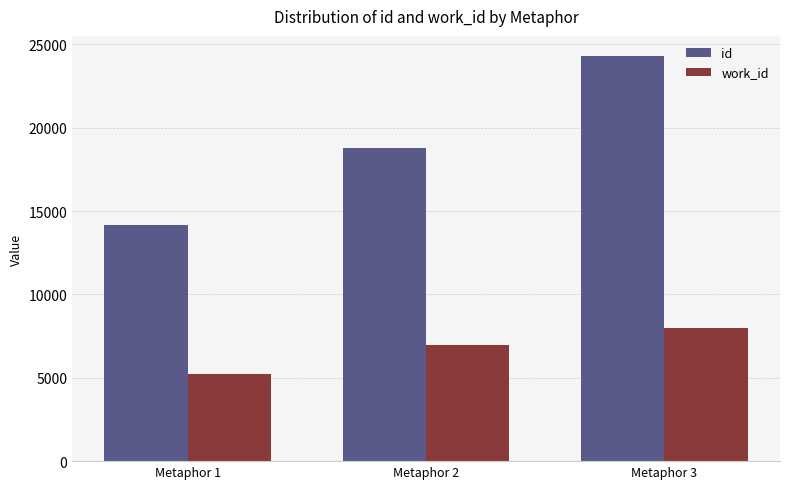

What is the total value across all series at Metaphor 2?

25763